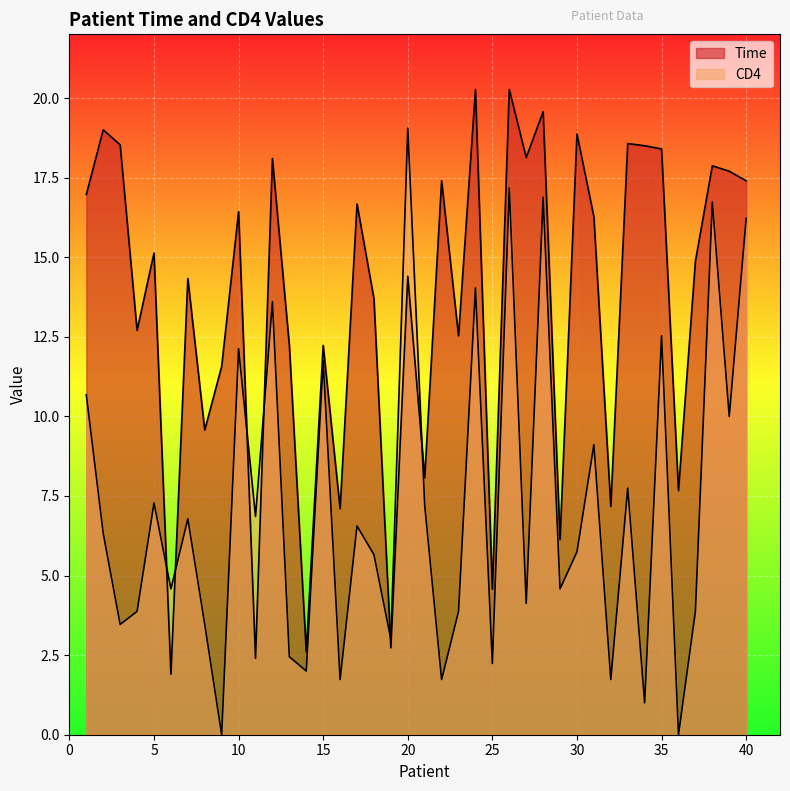

Between which two adjacent categories do CD4 and Time first intersect?

5 and 6